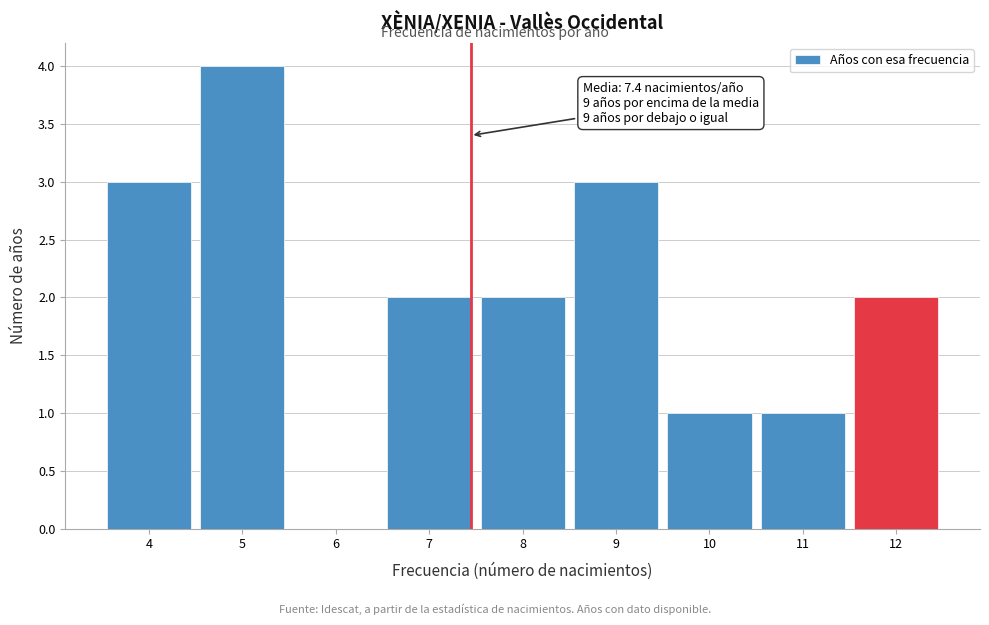

Which range on the x-axis has the tallest bar?

4.5 to 5.5